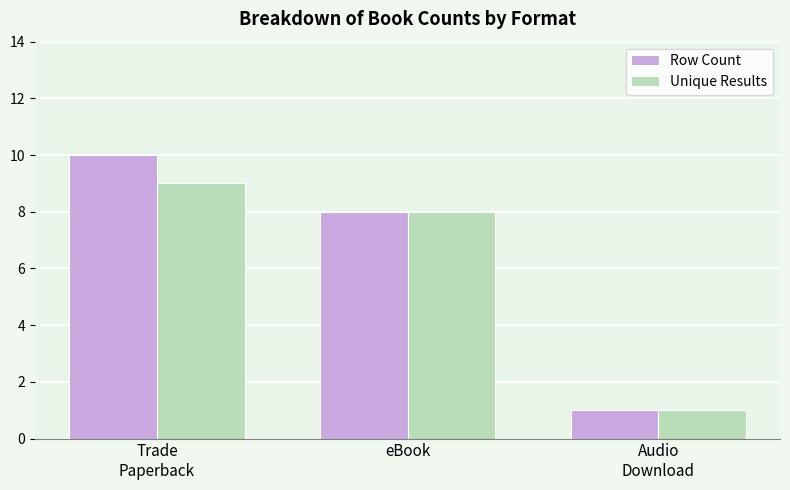

What is the average value of the Row Count series?

6